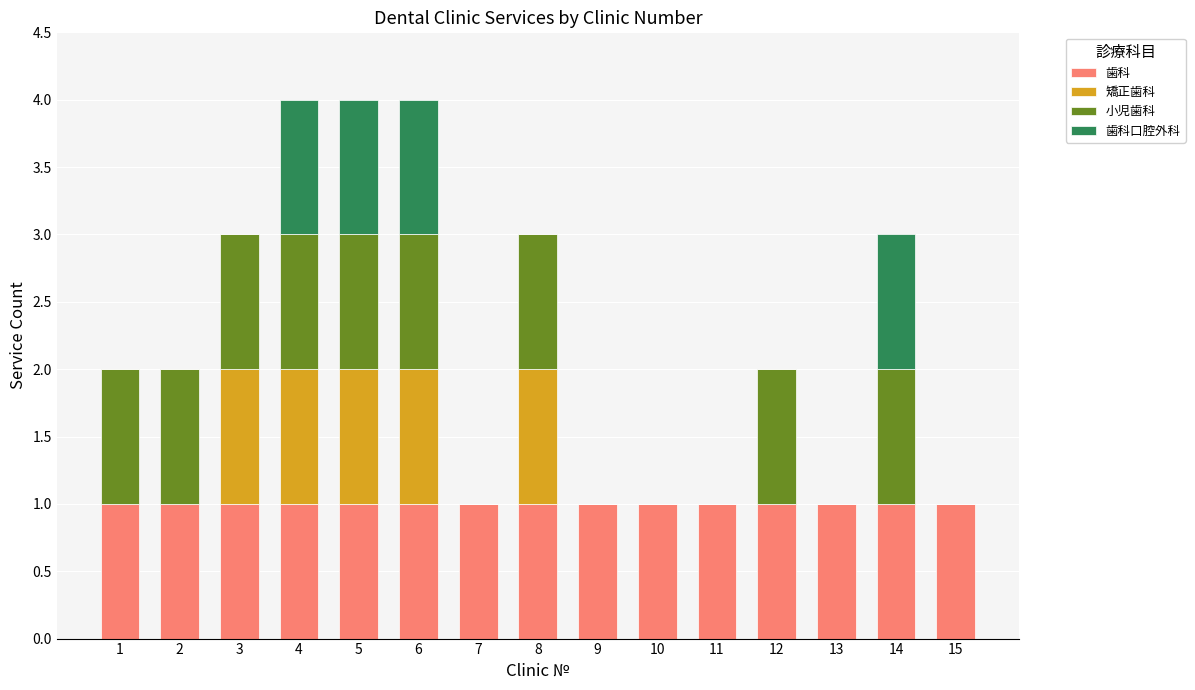

True or false: 歯科 has a value of 2 at 4.

False